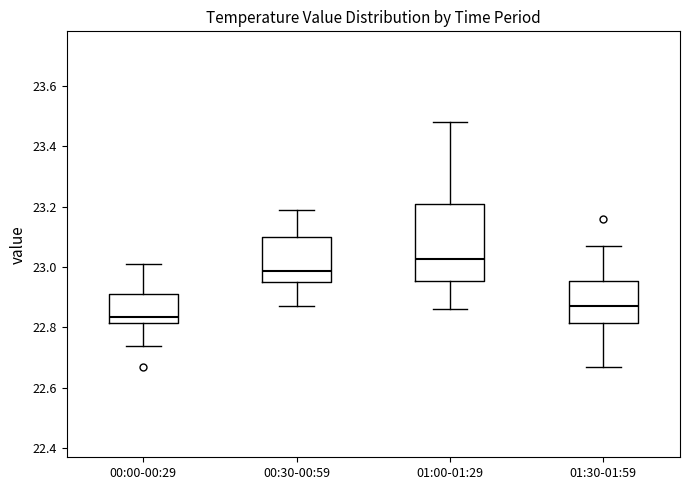

Where does the upper whisker of the box for 00:30-00:59 end on the y-axis? The values are not printed on the chart, so give them approximately, as read against the axis.

23.20